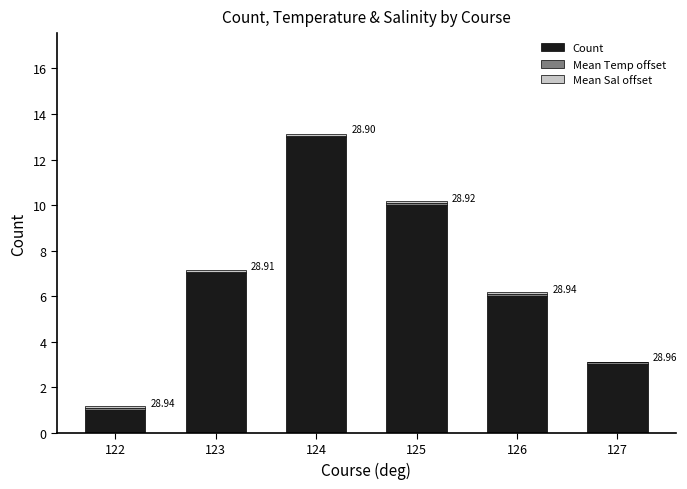

At 127, list the series in order from largest to smallest.

Count, Mean Temp offset, Mean Sal offset